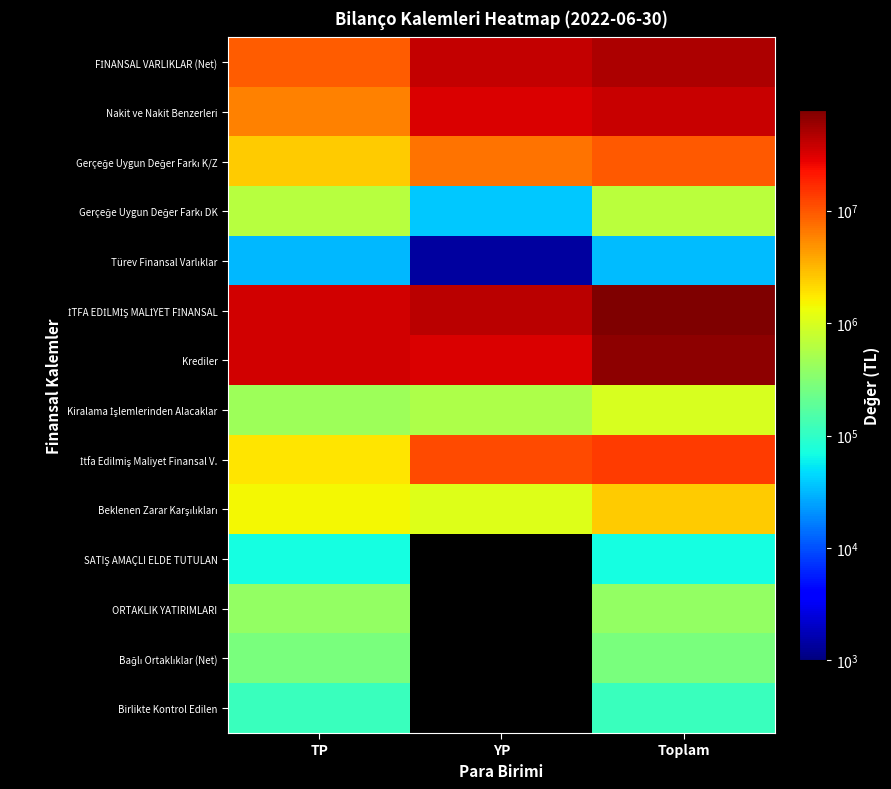

Is it true that Birlikte Kontrol Edilen equals 114085.0 at TP?

True